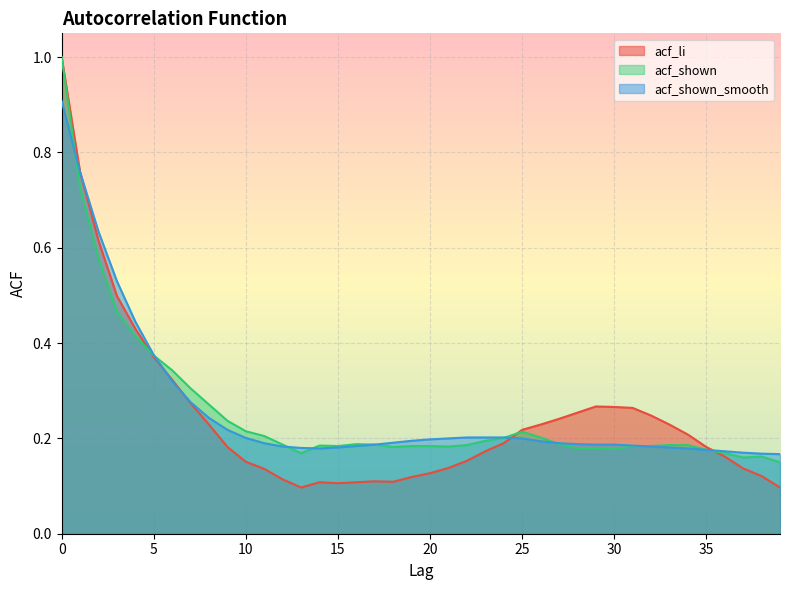

True or false: acf_shown_smooth has more than 2 interior local peaks.

False